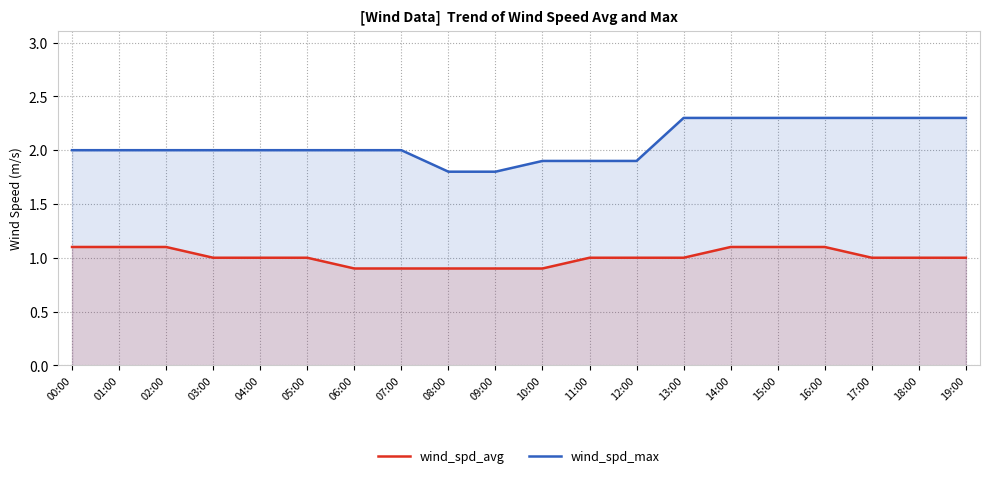

True or false: wind_spd_max and wind_spd_avg cross at least once.

False